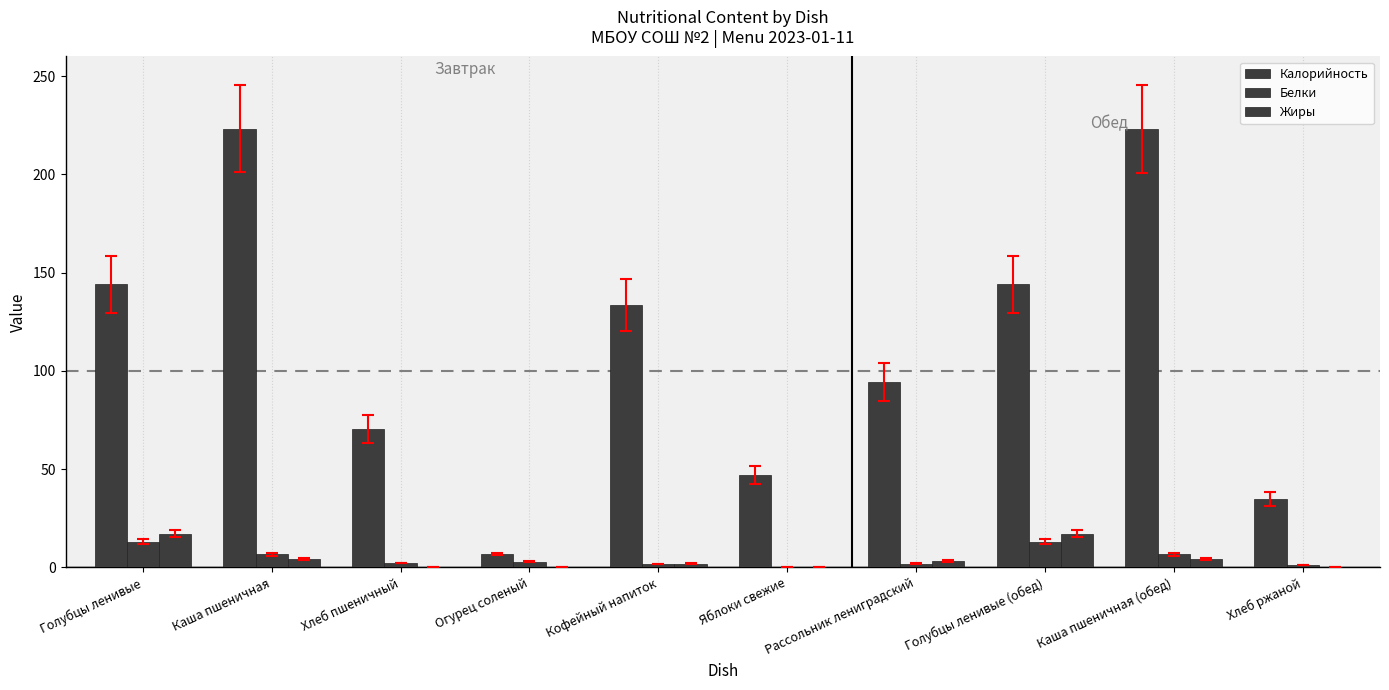

Is the value of Калорийность at Огурец соленый greater than the value of Жиры at Кофейный напиток?

Yes